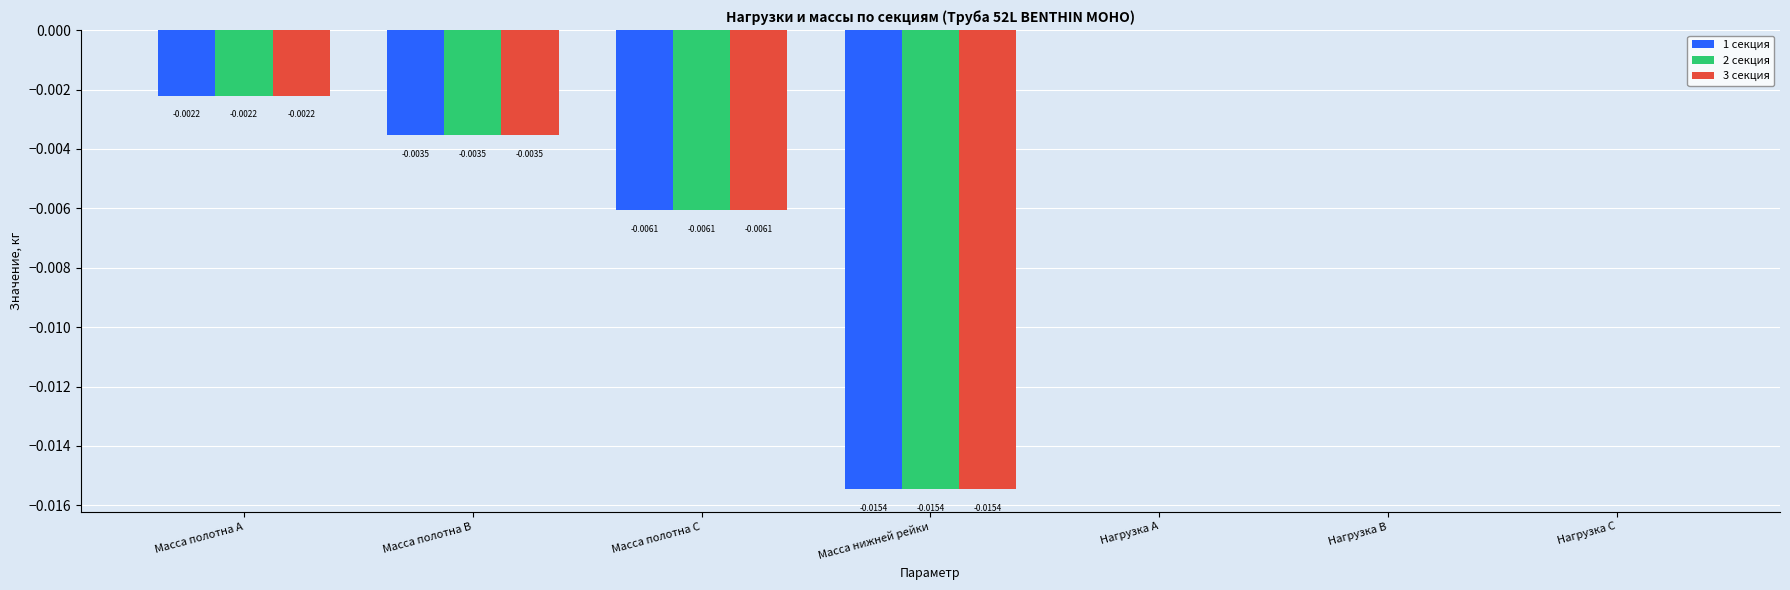

Is the value of 3 секция at Масса полотна B greater than the value of 1 секция at Масса нижней рейки?

Yes